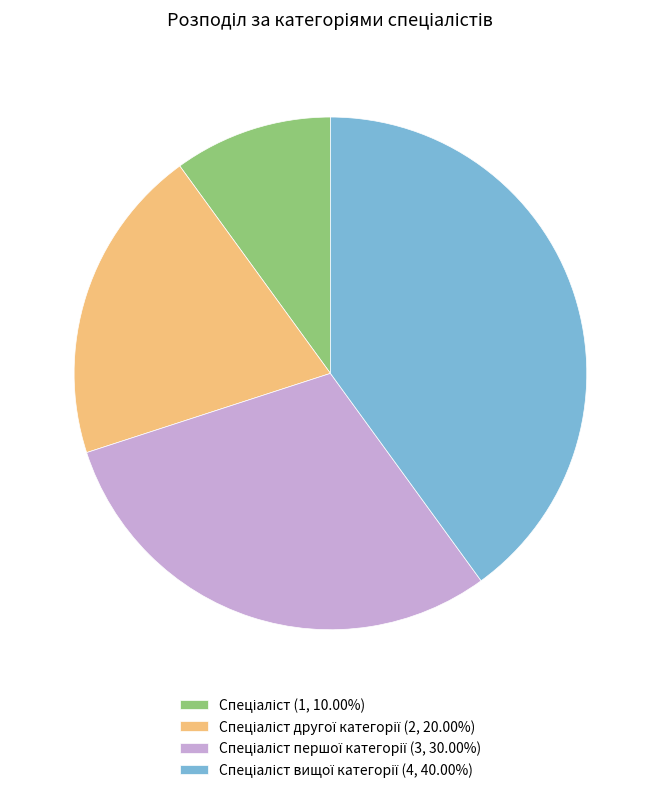

Does any single category account for the majority?

No